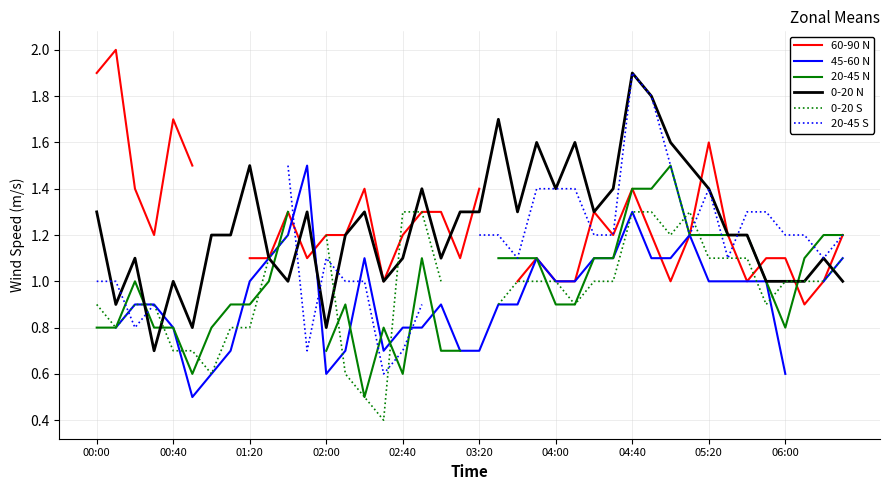

What is the highest value of the 0-20 N series?

1.9